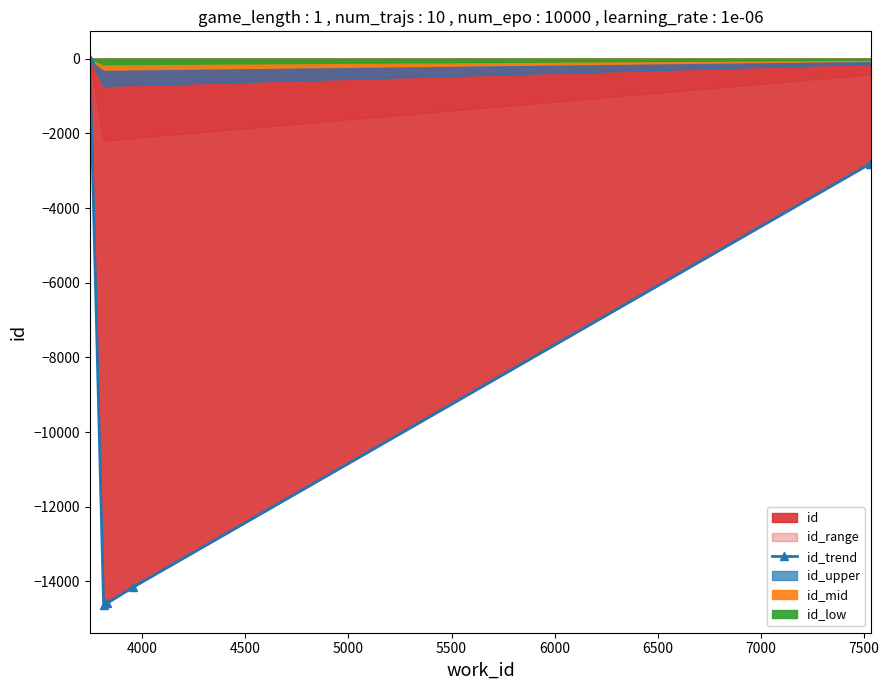

What is the value of the 5th point from the left?

-2818